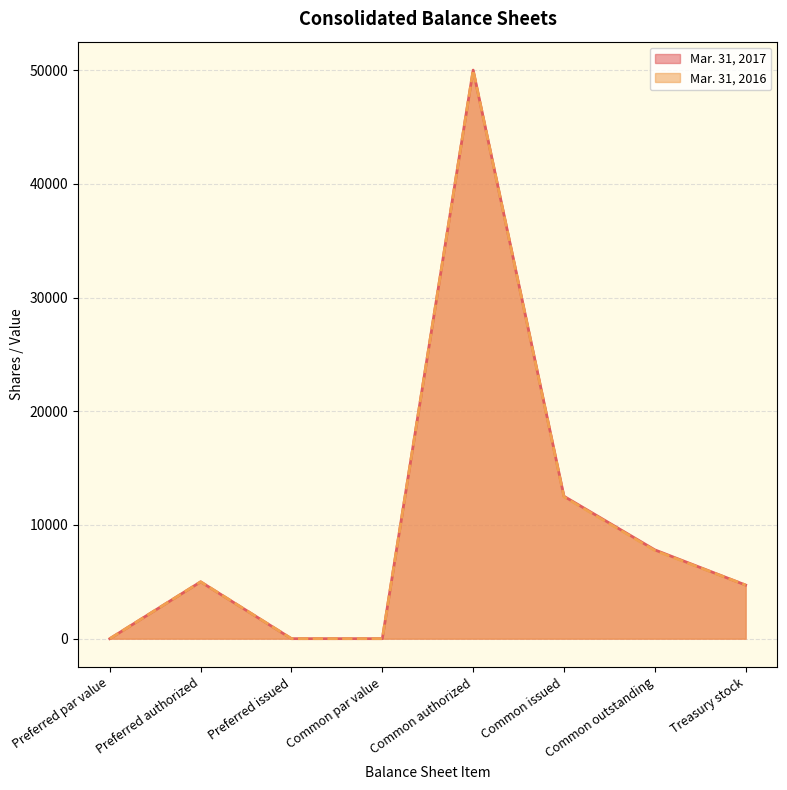

Where is the first local maximum for Mar. 31, 2016?

Preferred authorized